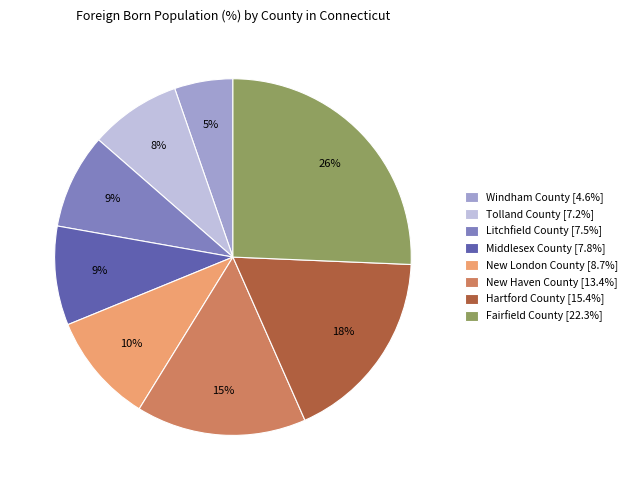

To the nearest percent, what portion does Tolland County represent?

8%